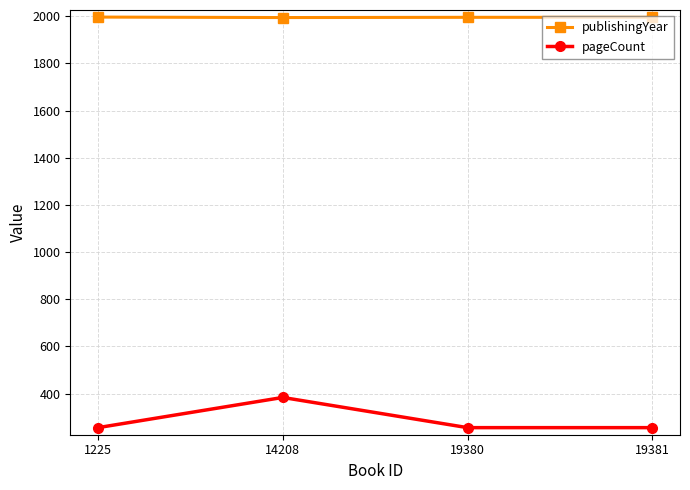

Is this an area chart (filled region under the line)?

No